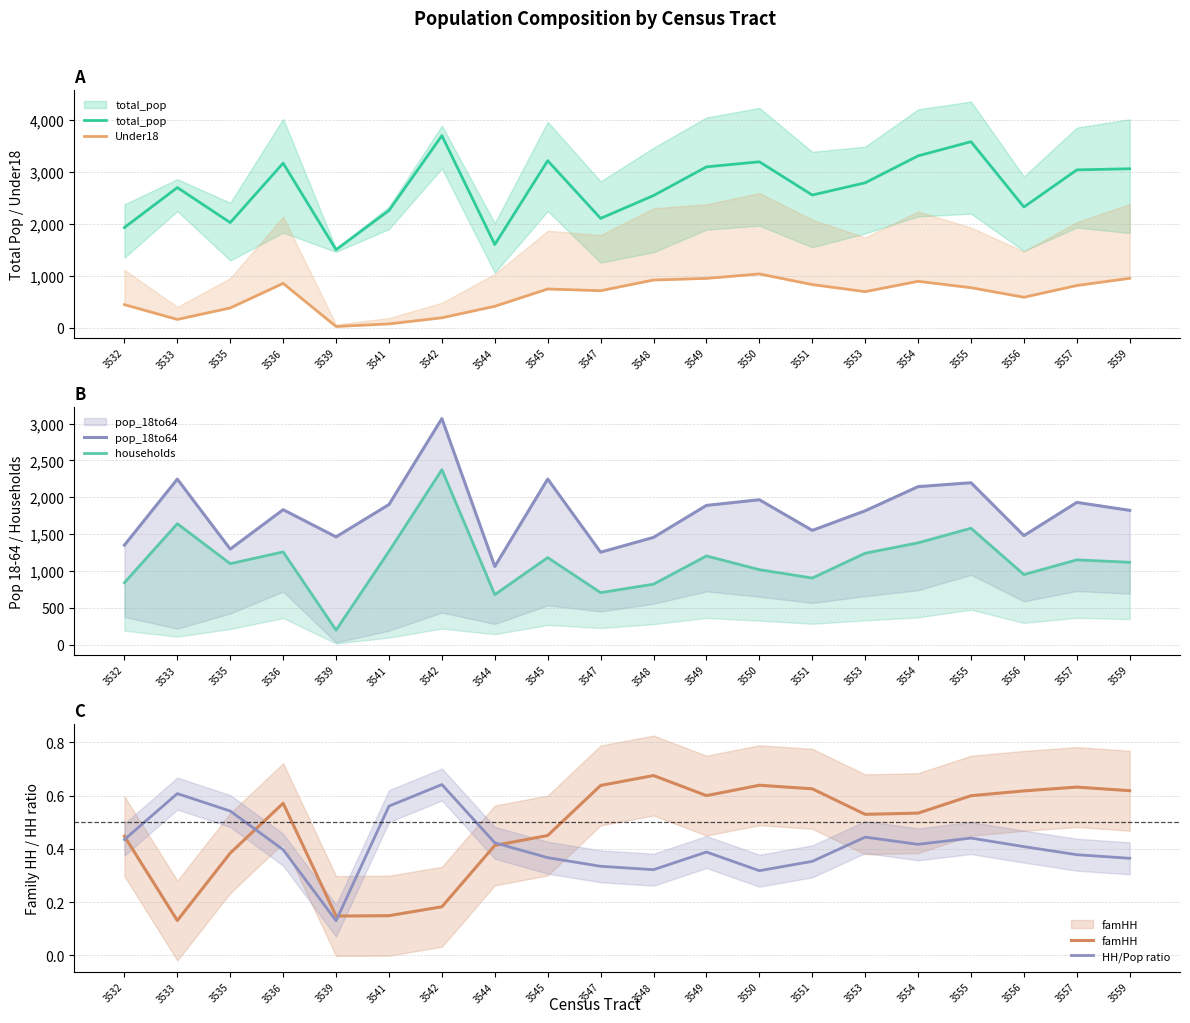

Read the pop_18to64 value at 3559.

1822.0